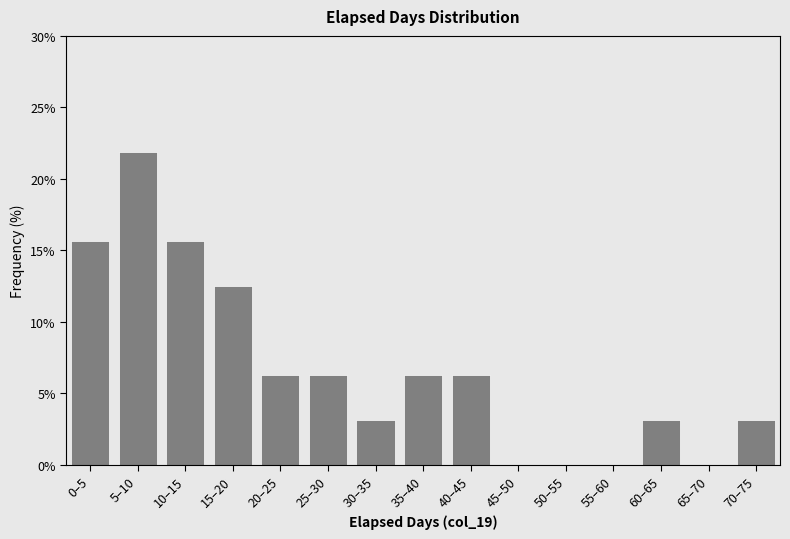

What is the greatest value displayed?

21.9